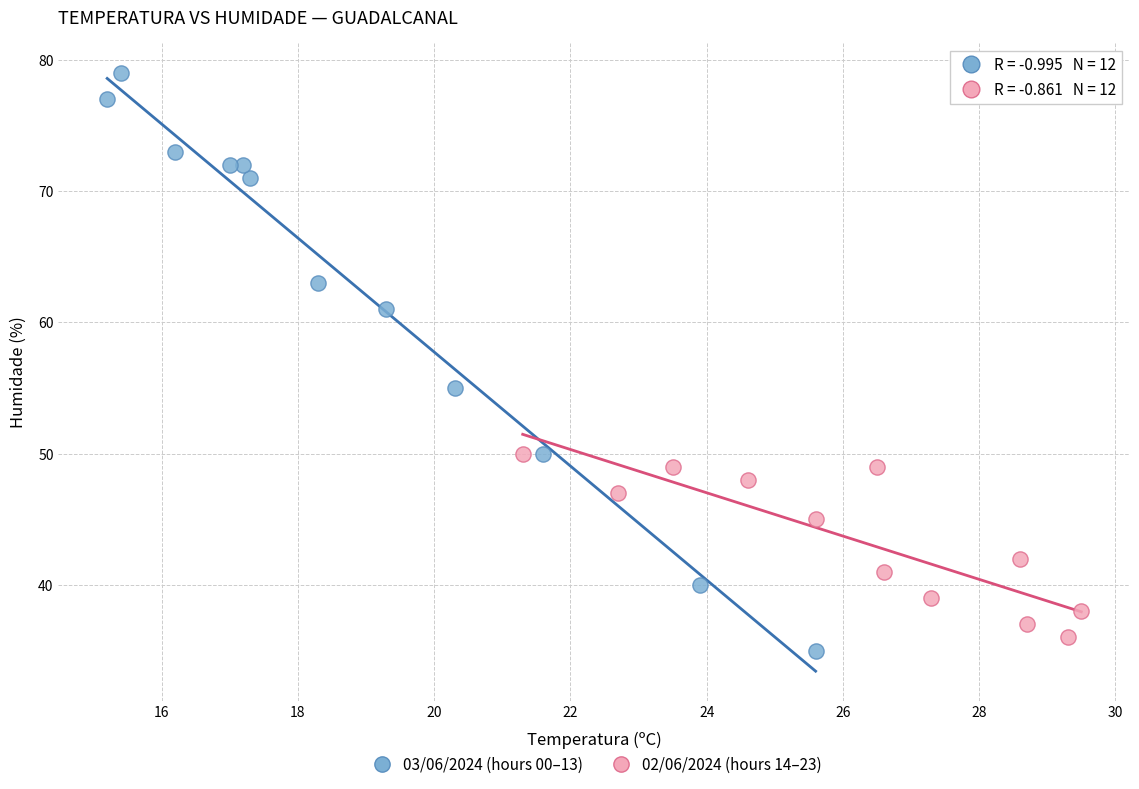

Which series contains the highest Y value?

03/06/2024 (hours 00–13)